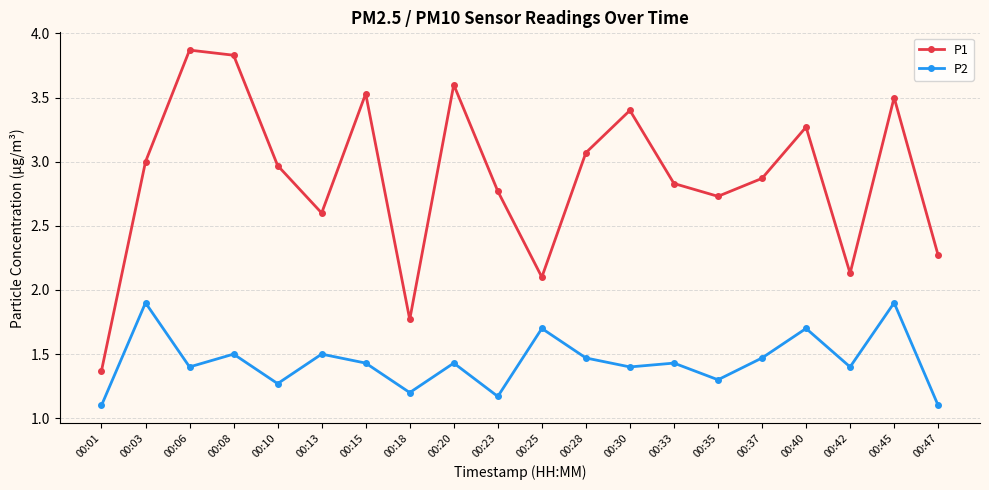

Which series has the widest spread of values?

P1